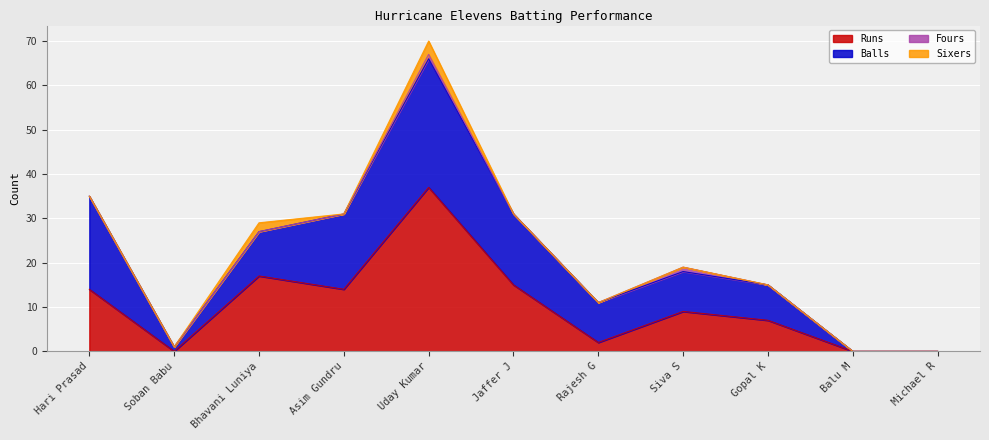

What is the label of the 1st point from the left?

Hari Prasad